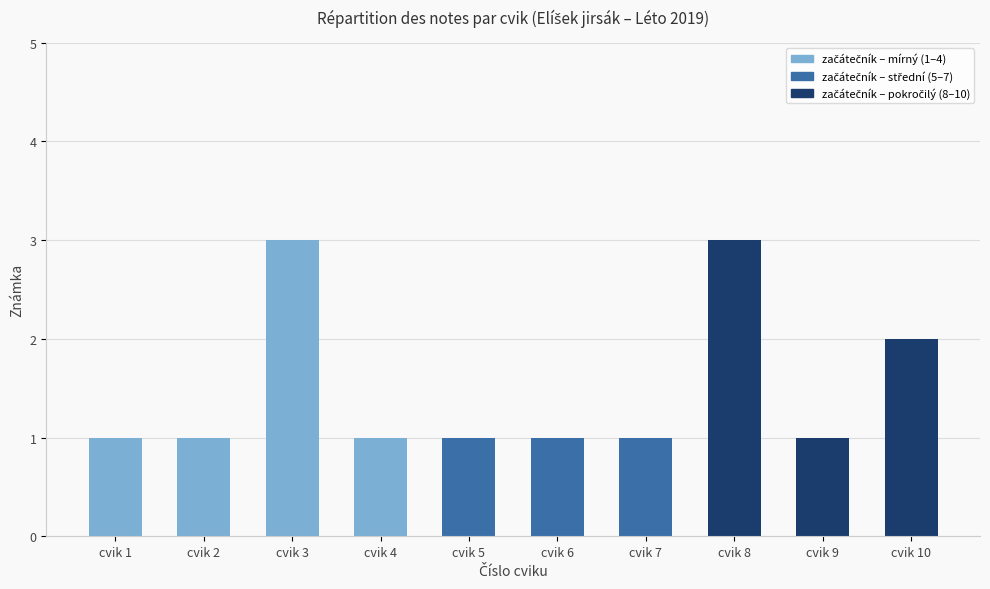

How many bars are there in total?

10